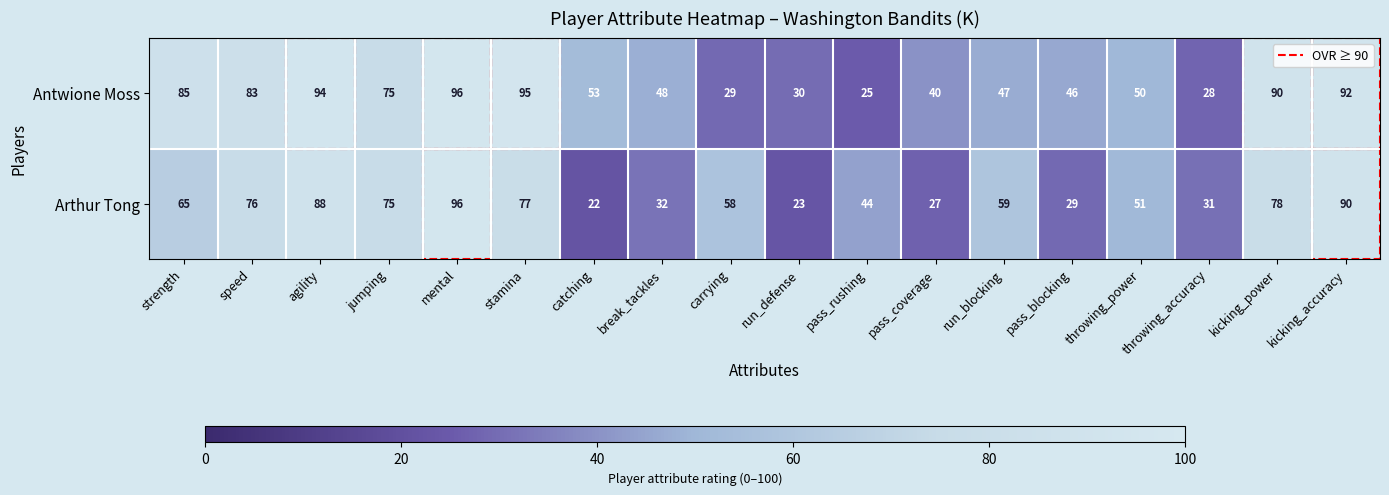

The value of Arthur Tong at agility is 58. True or false?

False